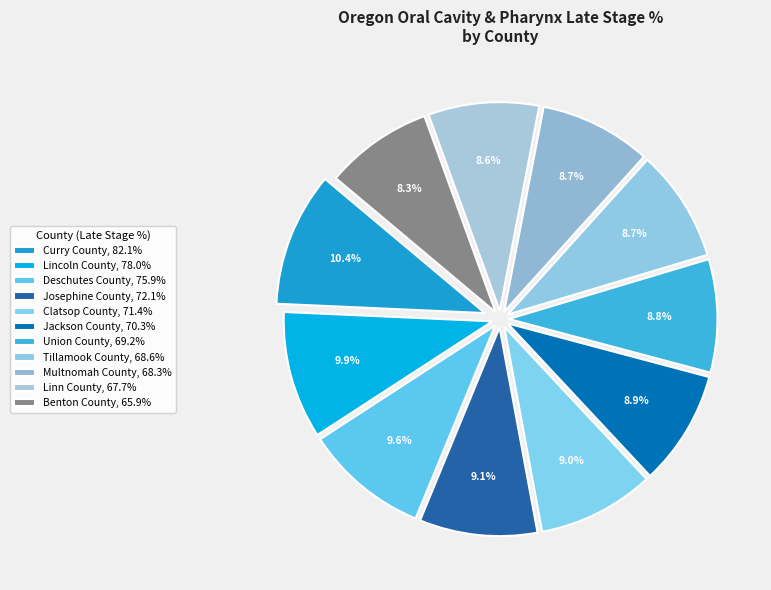

To the nearest percent, what portion does Clatsop County represent?

9%